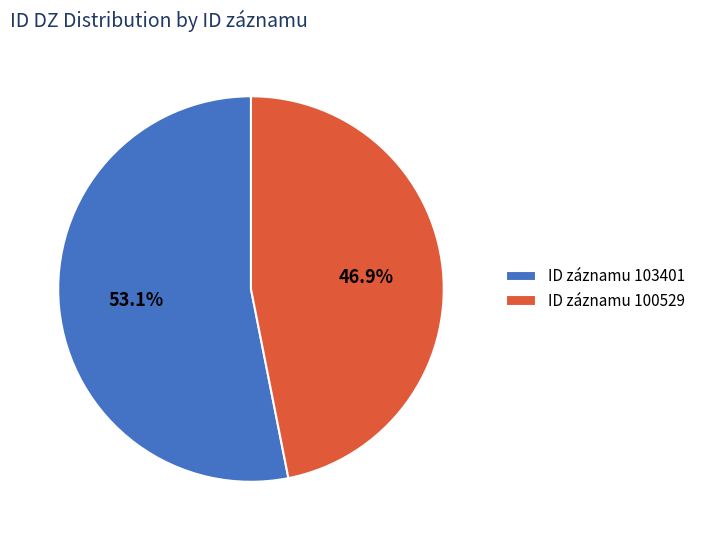

What is the largest slice in the pie chart?

ID záznamu 103401